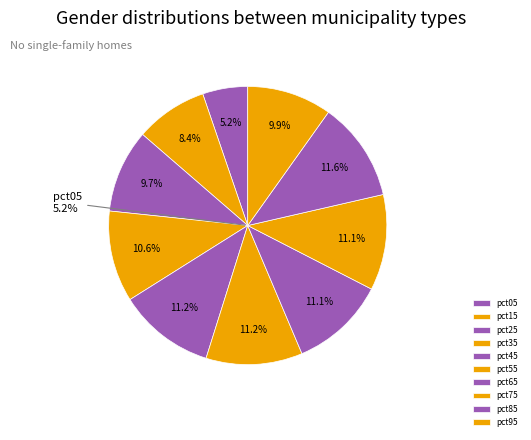

Is it true that pct45 is 11% of the pie?

True